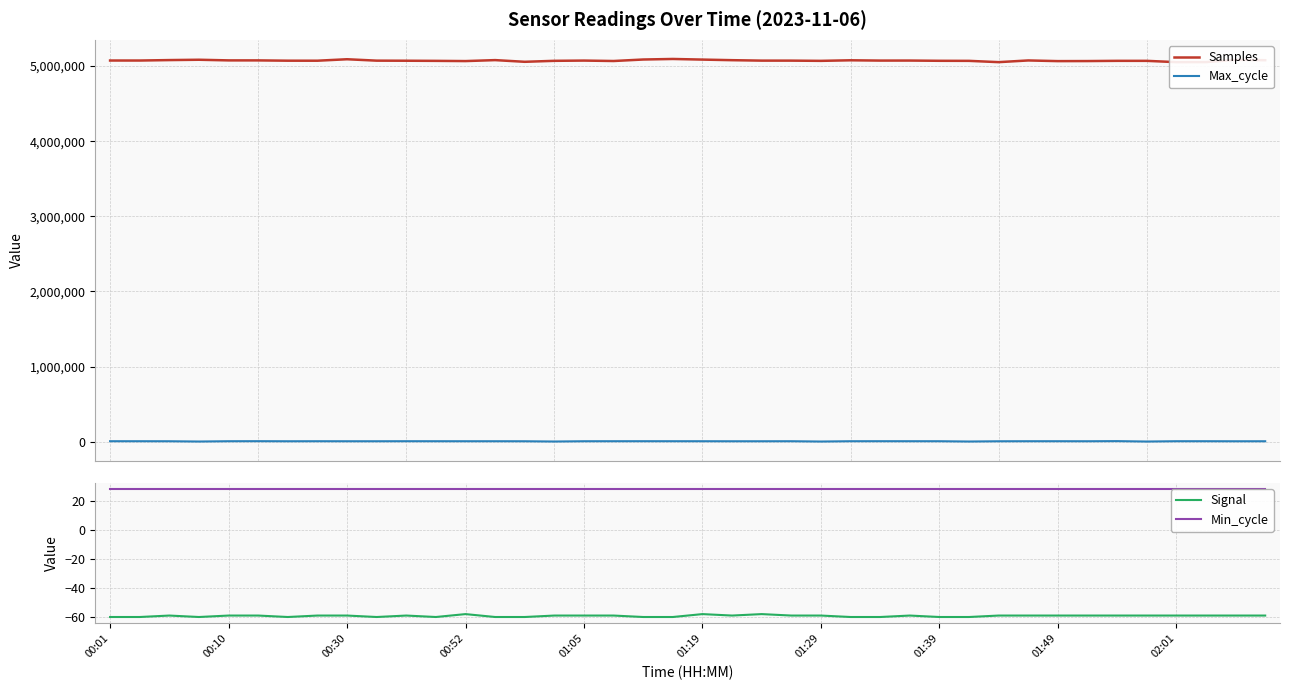

True or false: Signal has a value of -27 at 01:39.

False